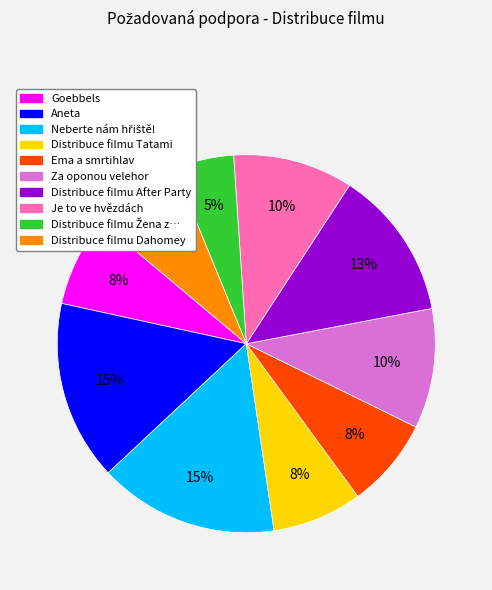

To the nearest percent, what is the average slice percentage?

10%